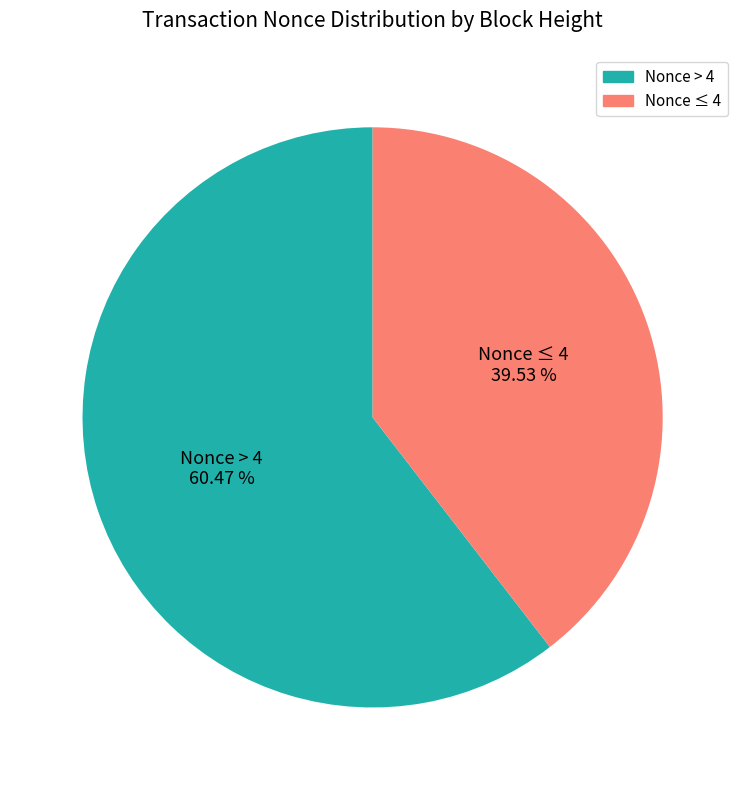

Does any single category account for the majority?

Yes